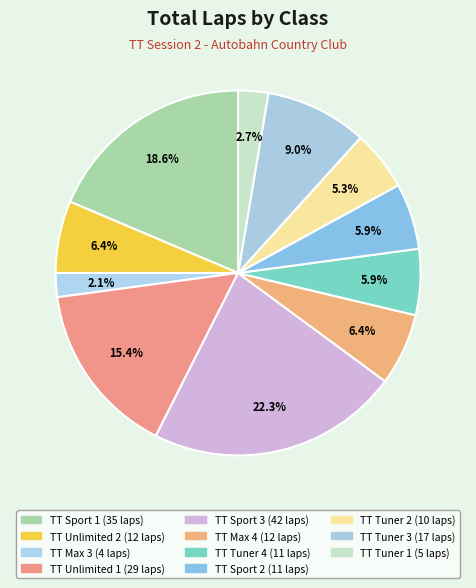

Count the number of slices in the pie.

11